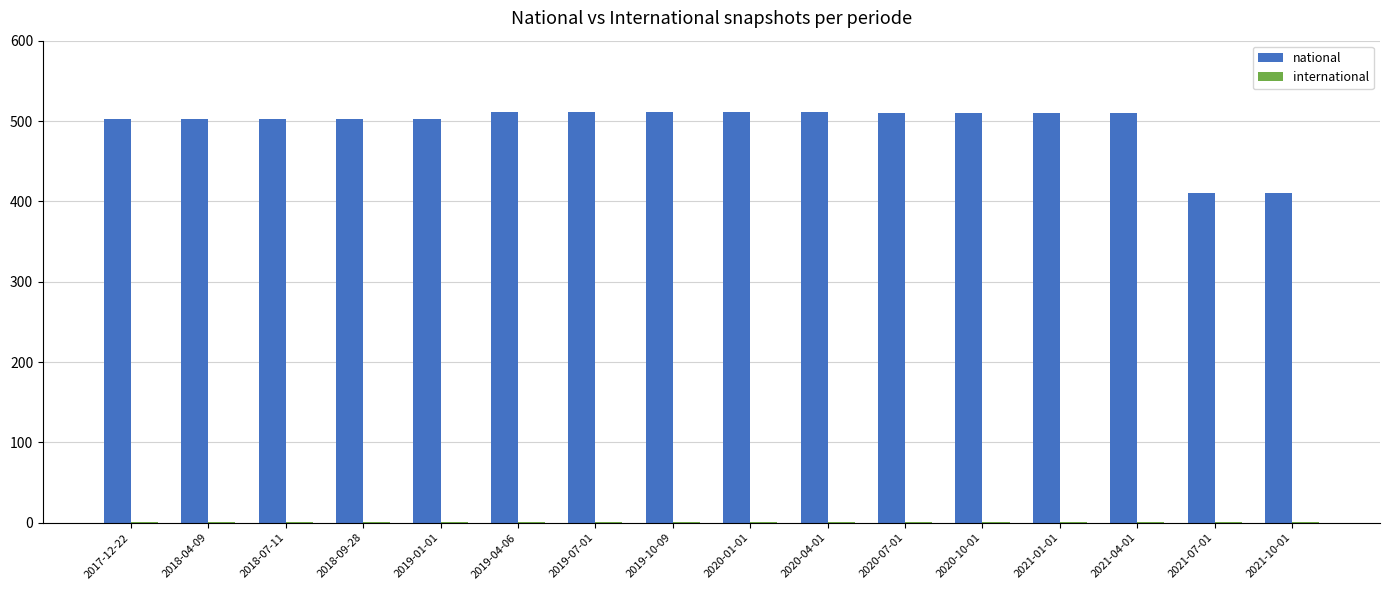

Which series has the largest total across all categories?

national